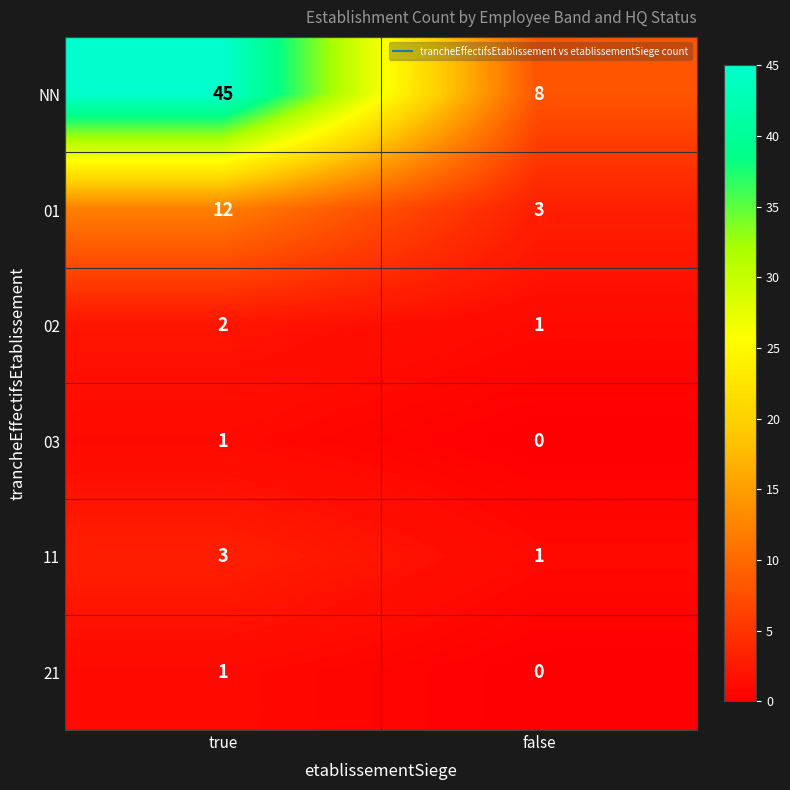

How many data points in NN are less than 45?

1